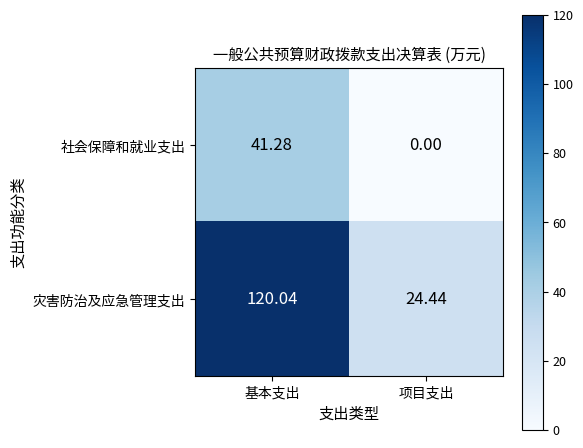

Between 基本支出 and 项目支出, which series saw the biggest shift?

灾害防治及应急管理支出